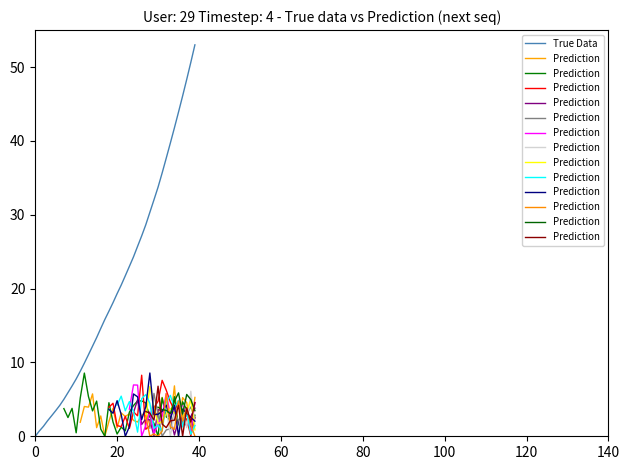

What is the difference between the maximum and second lowest values?

52.3